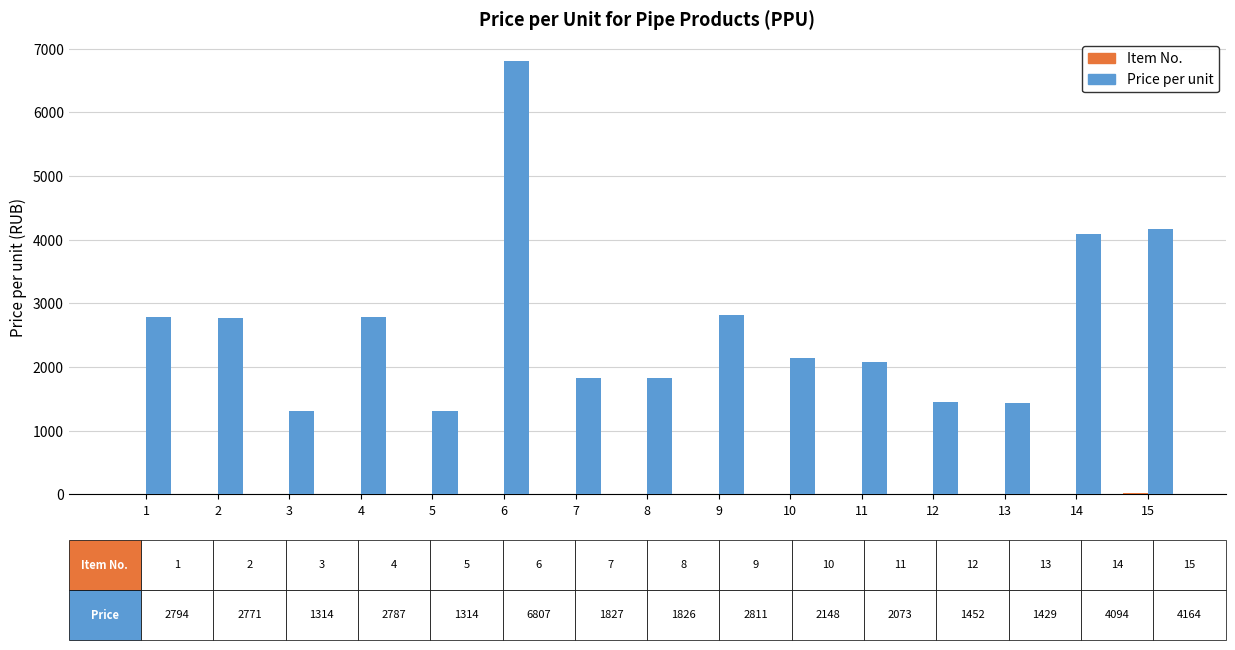

Which series changed the most between 5 and 10?

Price per unit